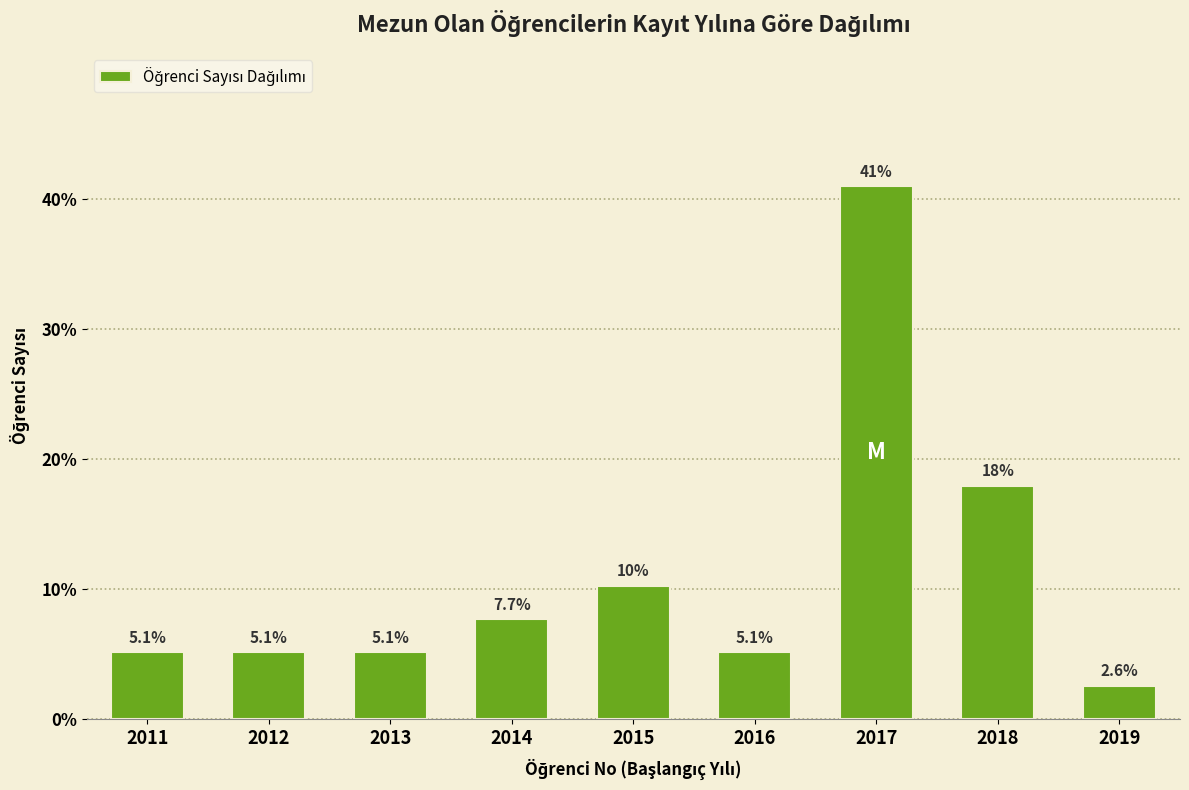

Reading left to right, what are all the values shown in this chart?

5.1	5.1	5.1	7.7	10.3	5.1	41.0	17.9	2.6